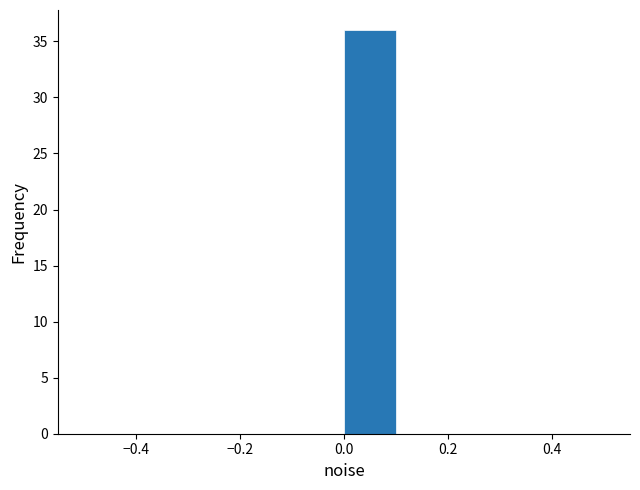

Over which range of the x-axis is the bar tallest?

0.0 to 0.1